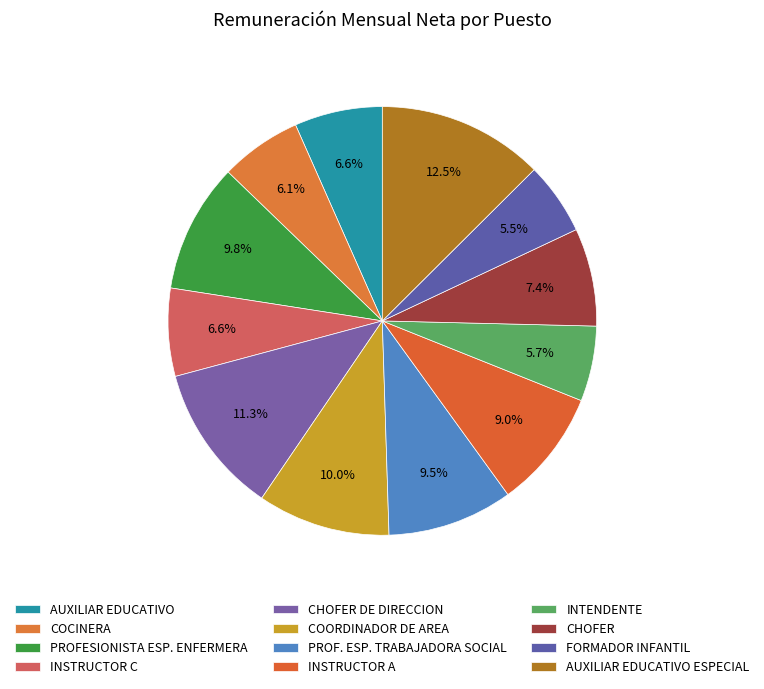

Does CHOFER DE DIRECCION account for over 50% of the chart?

No